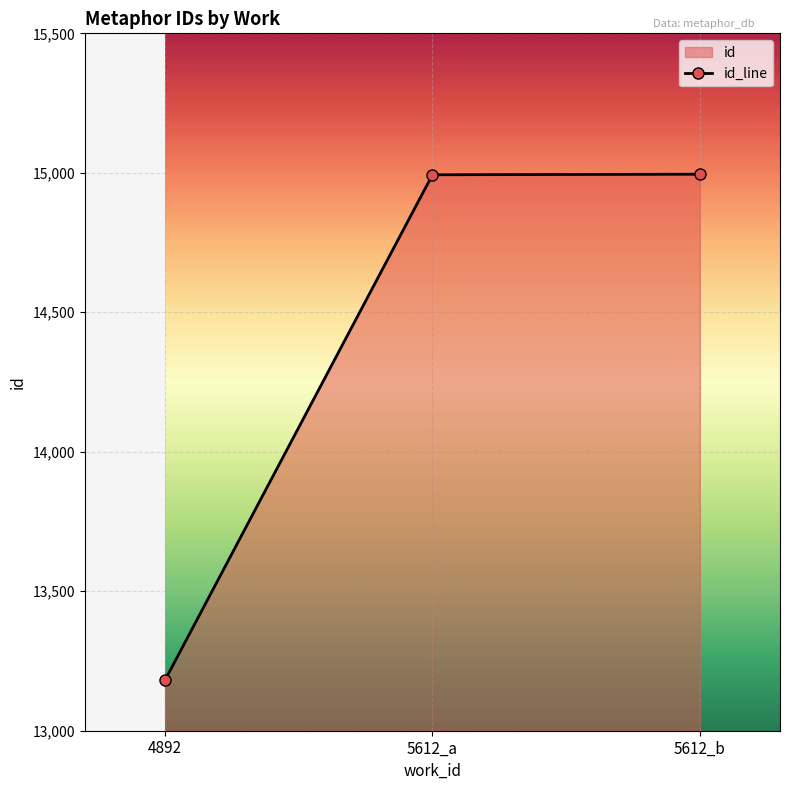

What is the difference between the maximum and minimum values?

1813